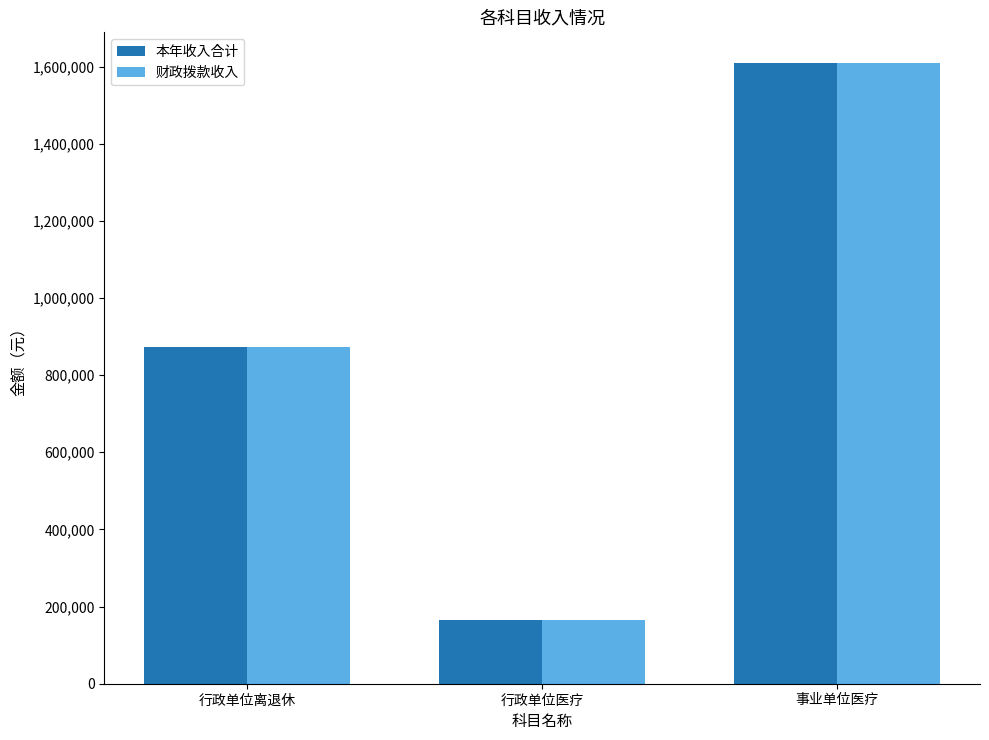

List the labels in order of 本年收入合计 value, smallest first.

行政单位医疗, 行政单位离退休, 事业单位医疗